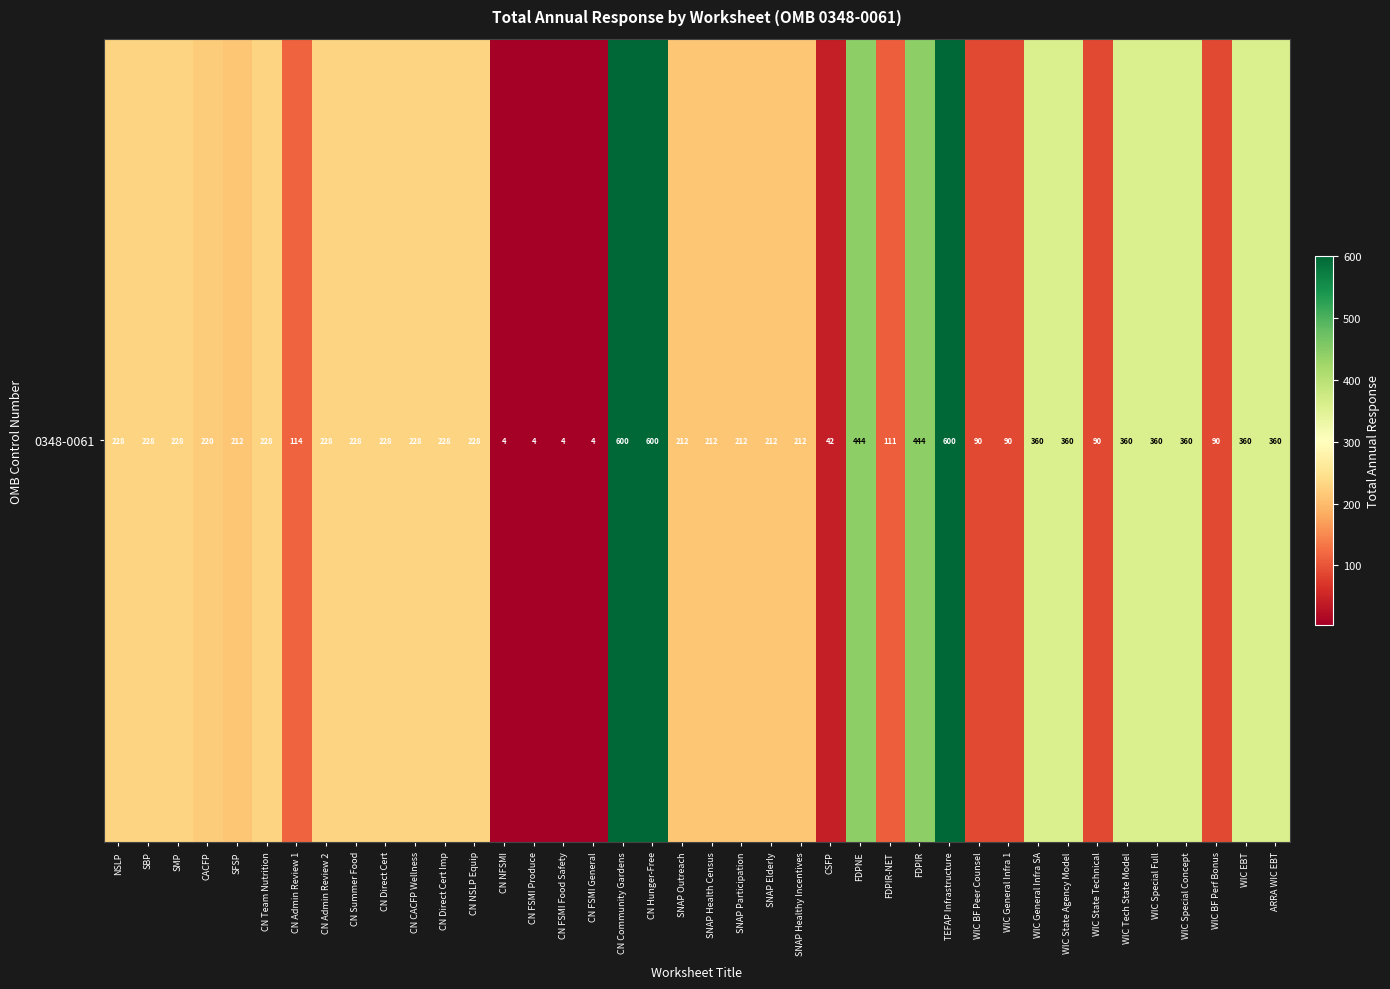

At which category does the chart reach its peak across all series?

CN Community Gardens